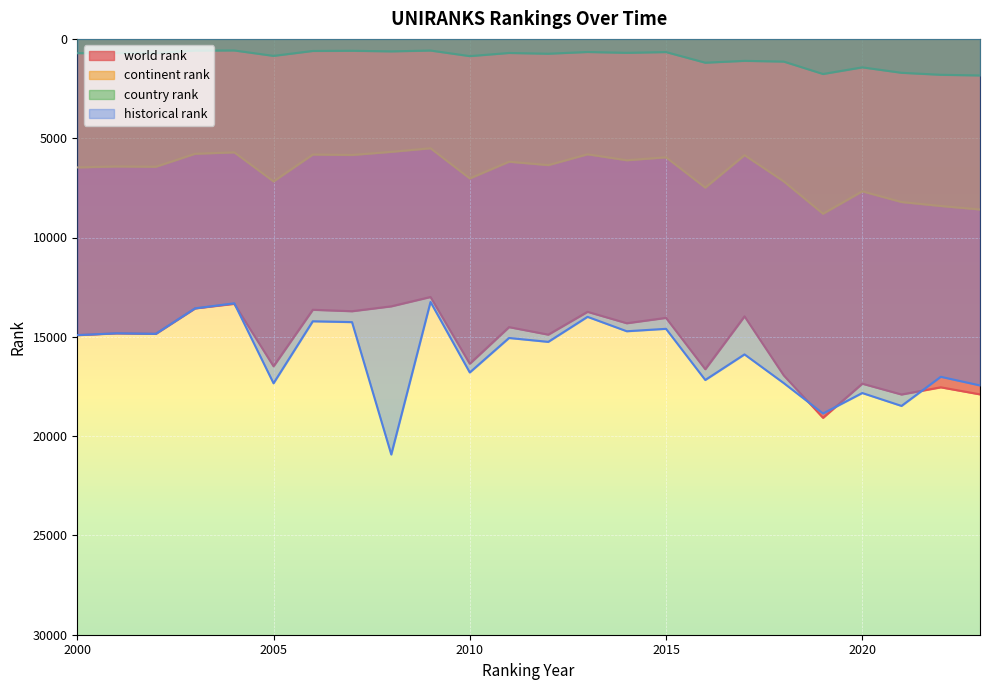

What is the highest value of the continent rank series?

8801